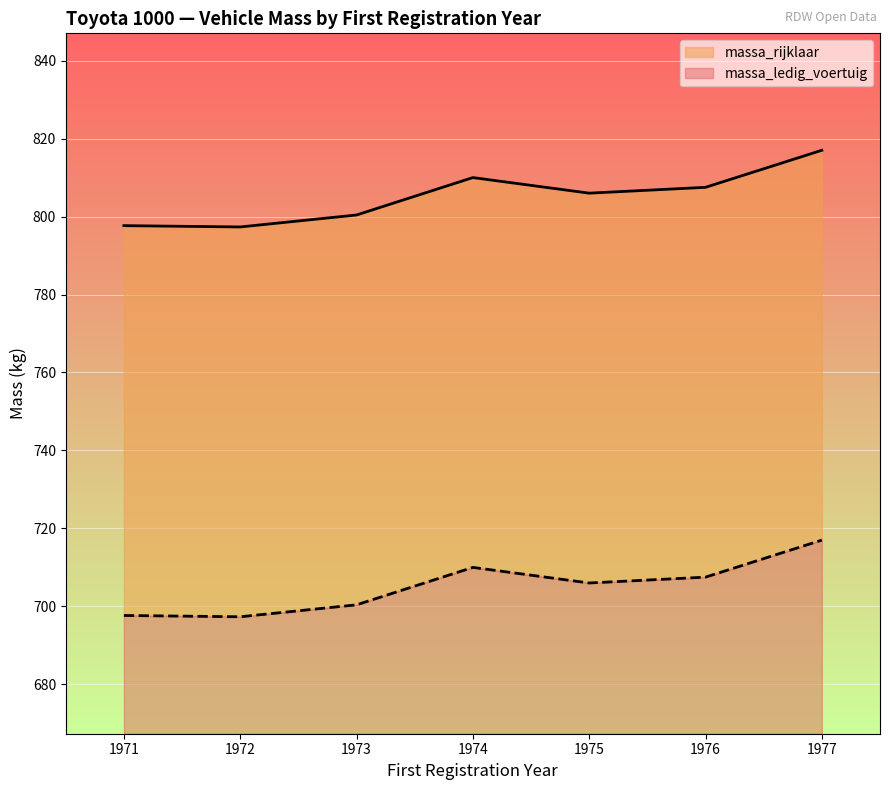

The massa_ledig_voertuig series shows 255 at 1972. True or false?

False